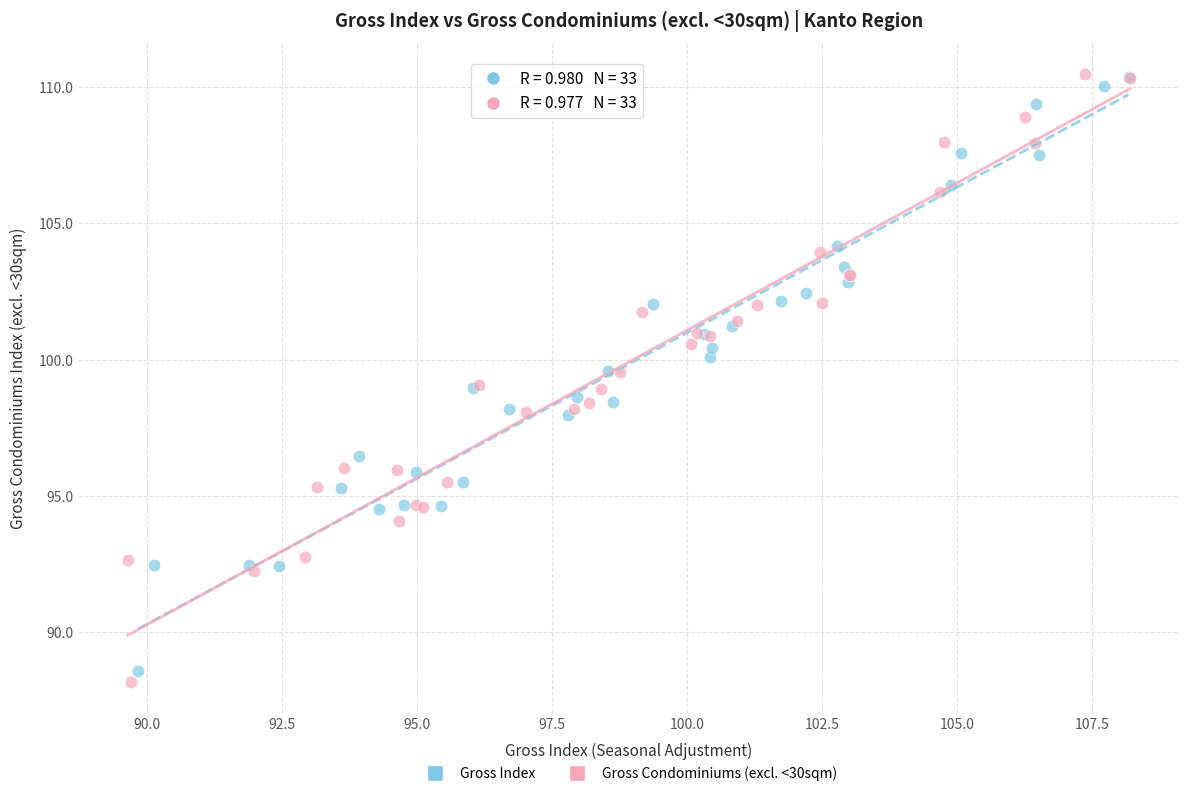

Which series has the widest spread of Y values?

Gross Condominiums (excl. <30sqm)